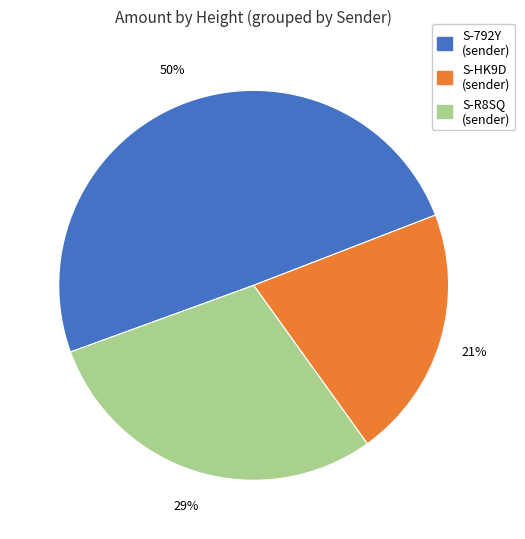

Does any single category account for the majority?

No